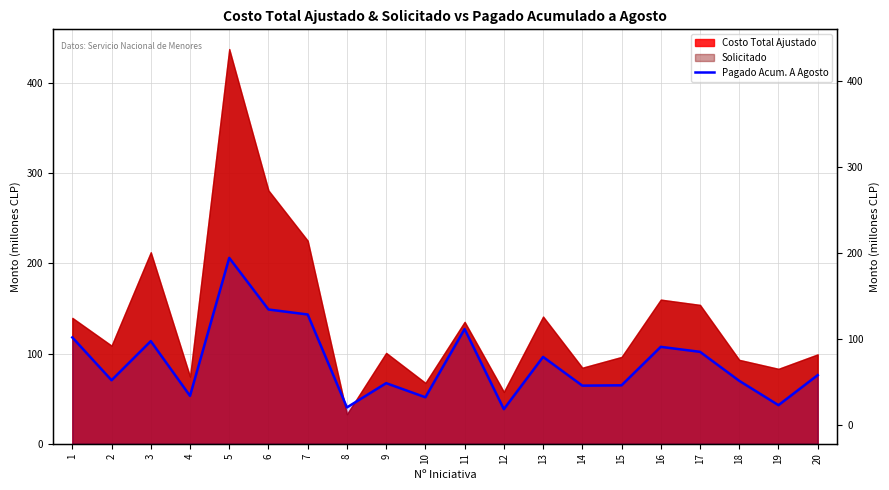

Which category has the lowest value across all series?

12